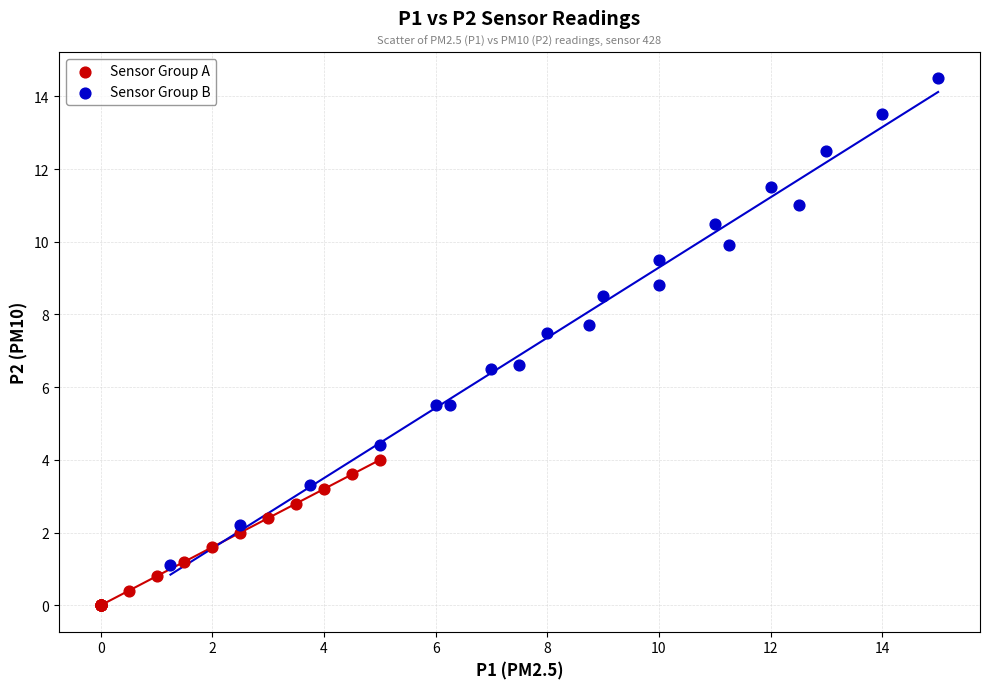

Which series contains the highest Y value?

Sensor Group B